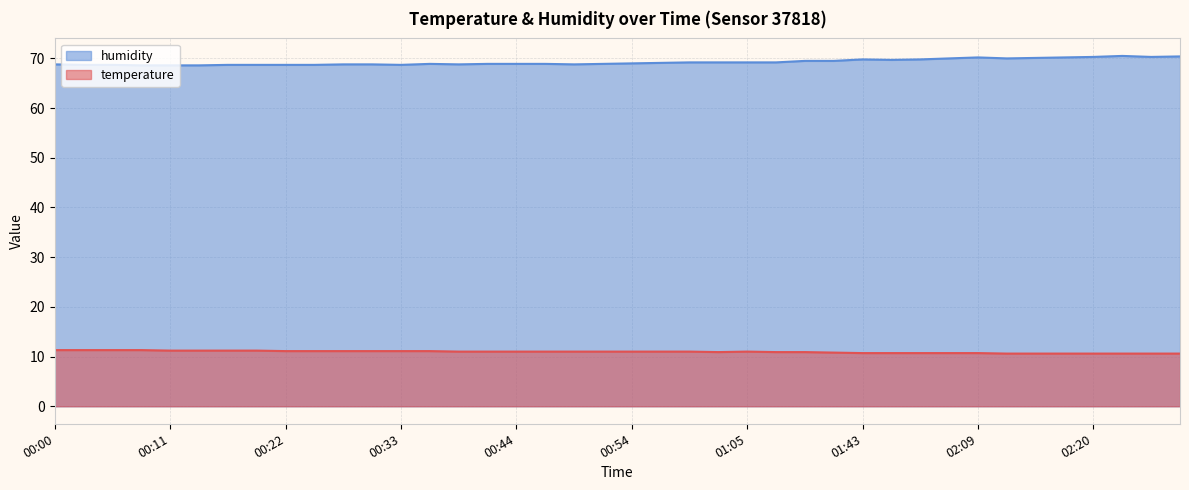

At how many categories does at least one series exceed 15?

40